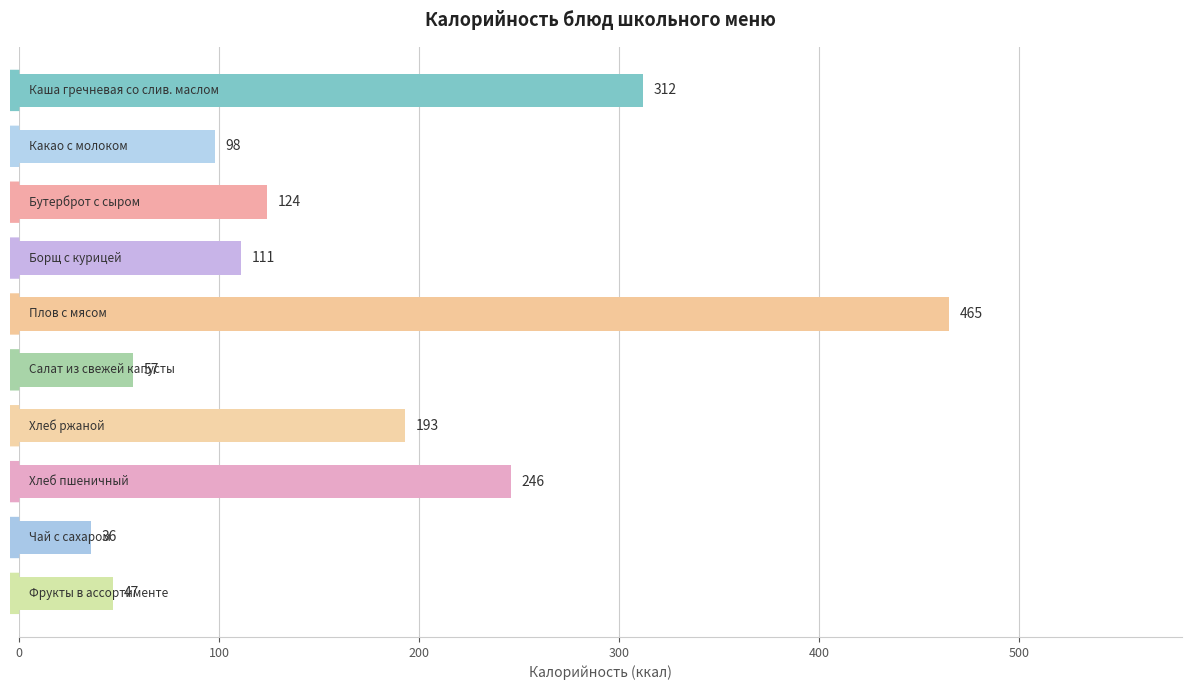

What is the minimum value shown in the chart?

36